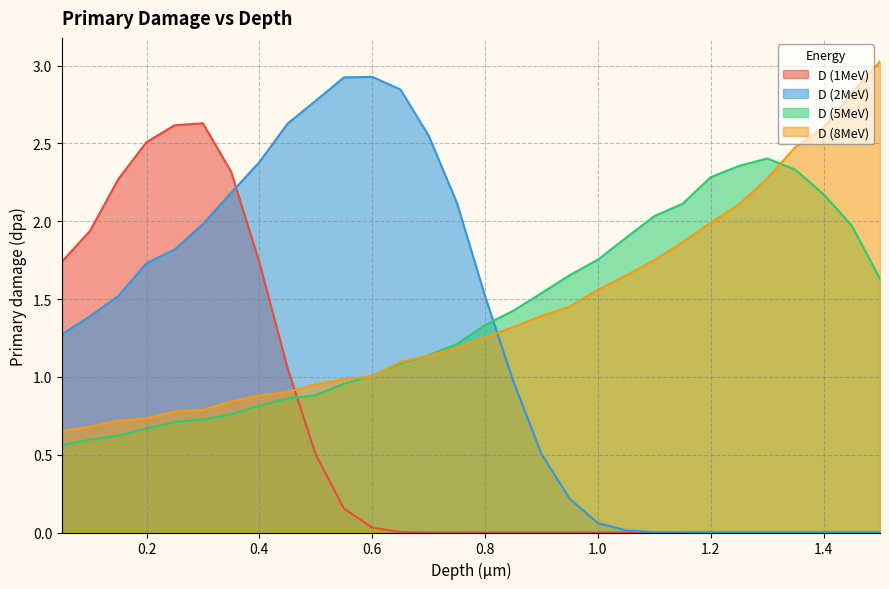

Reading right to left, list all the values displayed in this chart.

D (1MeV): 0.0	0.0	0.0	0.0	0.0	0.0	0.0	0.0	0.0	0.0	0.0	0.0	0.0	0.0	0.0	0.0	0.0	0.0	0.0	0.2	0.5	1.1	1.7	2.3	2.6	2.6	2.5	2.3	1.9	1.7
D (2MeV): 0.0	0.0	0.0	0.0	0.0	0.0	0.0	0.0	0.0	0.0	0.1	0.2	0.5	1.0	1.5	2.1	2.6	2.8	2.9	2.9	2.8	2.6	2.4	2.2	2.0	1.8	1.7	1.5	1.4	1.3
D (5MeV): 1.6	2.0	2.2	2.3	2.4	2.4	2.3	2.1	2.0	1.9	1.8	1.7	1.5	1.4	1.3	1.2	1.1	1.1	1.0	1.0	0.9	0.9	0.8	0.8	0.7	0.7	0.7	0.6	0.6	0.6
D (8MeV): 3.0	2.8	2.6	2.5	2.3	2.1	2.0	1.9	1.7	1.7	1.6	1.5	1.4	1.3	1.3	1.2	1.1	1.1	1.0	1.0	1.0	0.9	0.9	0.8	0.8	0.8	0.7	0.7	0.7	0.7